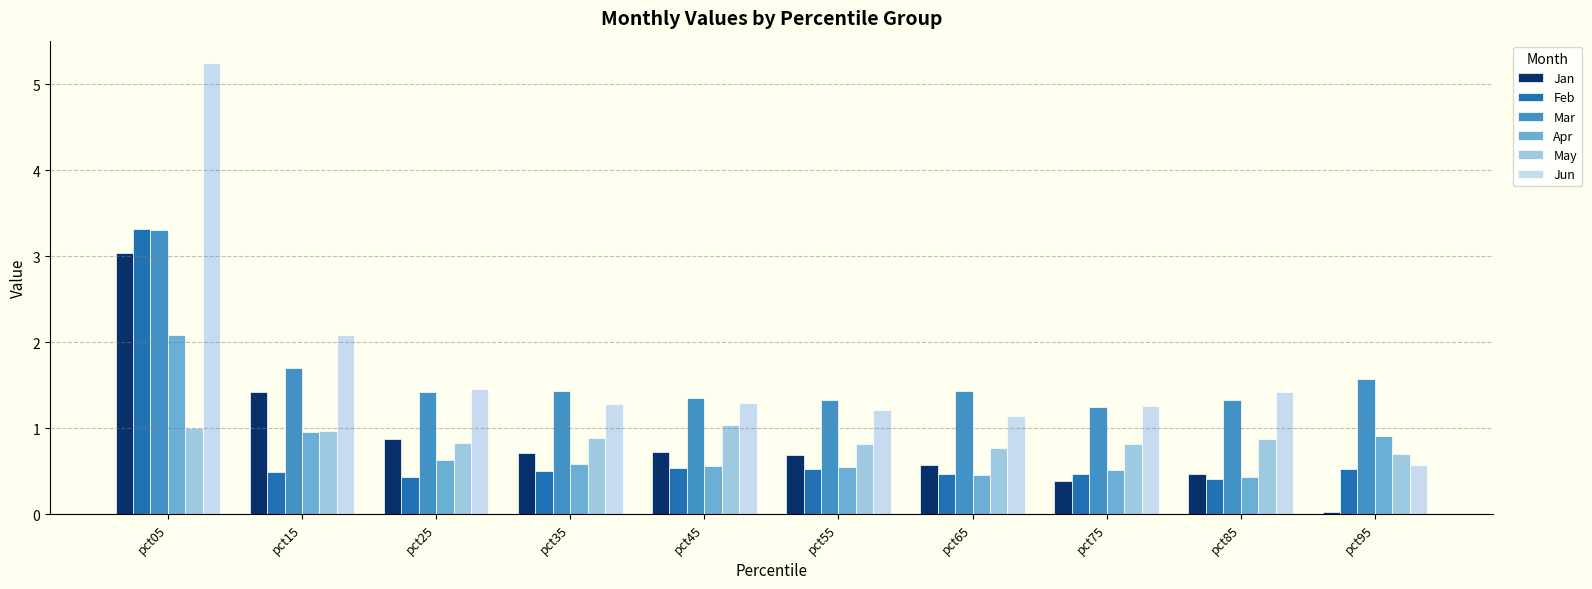

Which series has the widest spread of values?

Jun